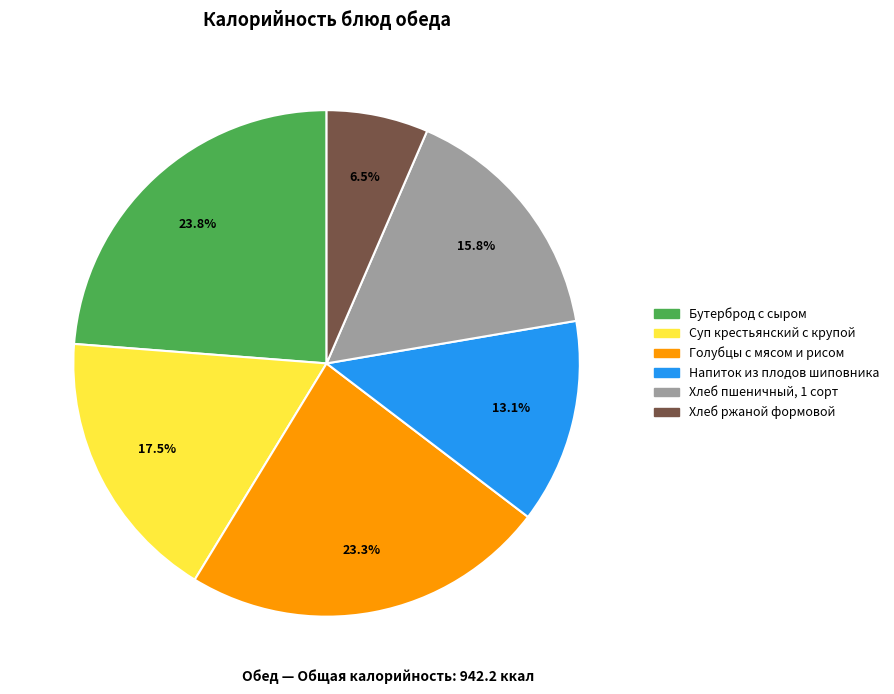

How many segments does this pie chart have?

6